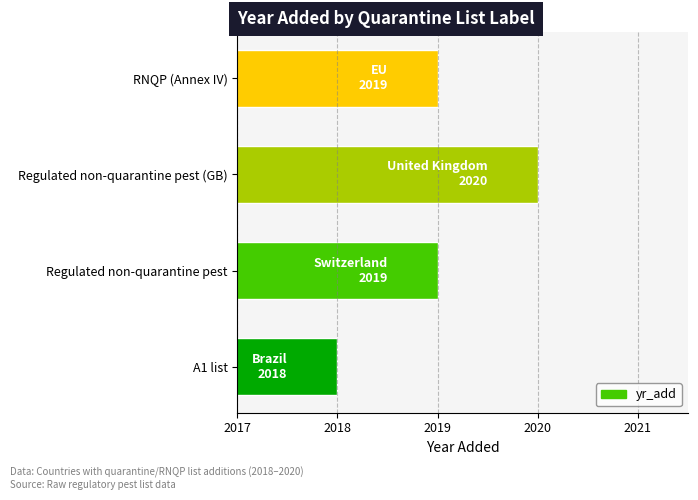

What is the difference between the maximum and minimum values?

2